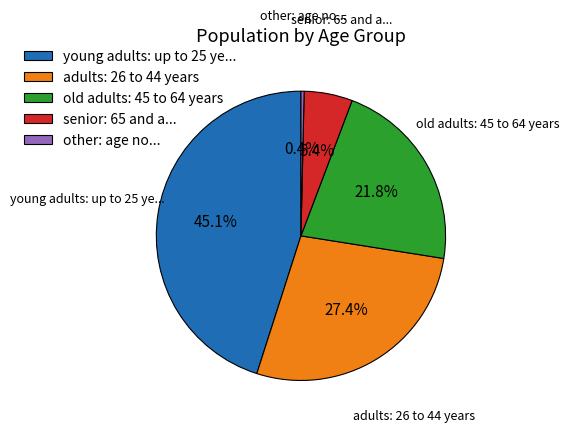

Rank the categories by value from lowest to highest.

other: age no..., senior: 65 and a..., old adults: 45 to 64 years, adults: 26 to 44 years, young adults: up to 25 ye...